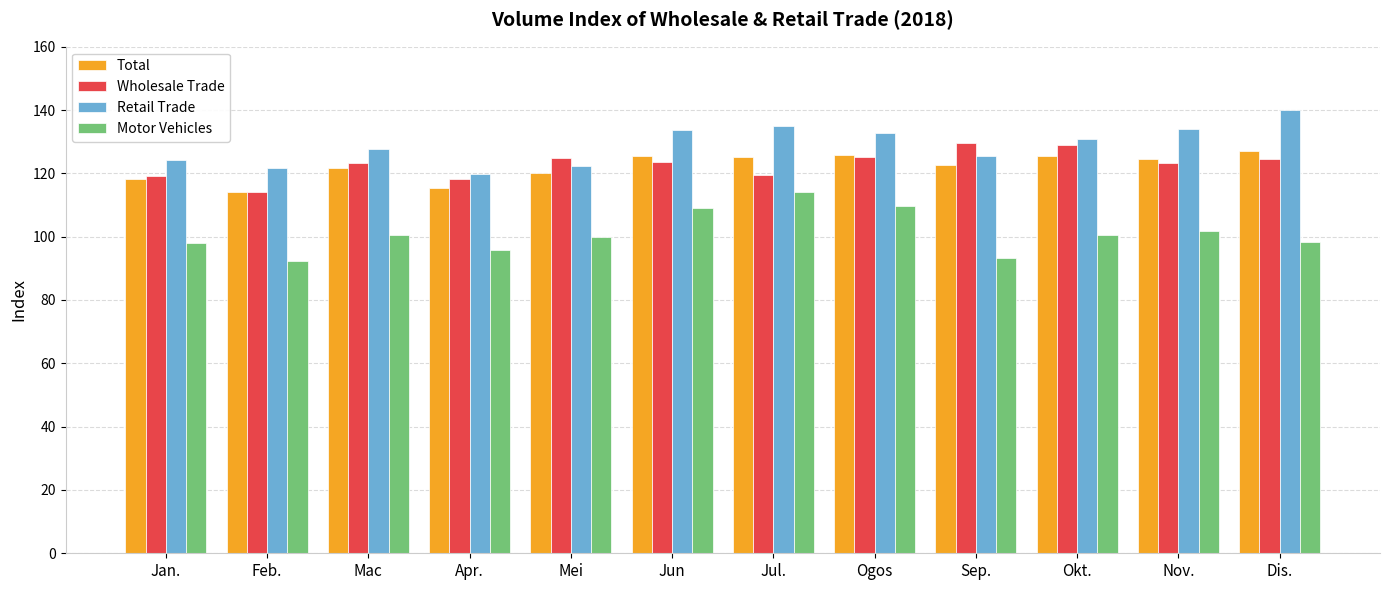

Which series changed the most between Apr. and Jul.?

Motor Vehicles